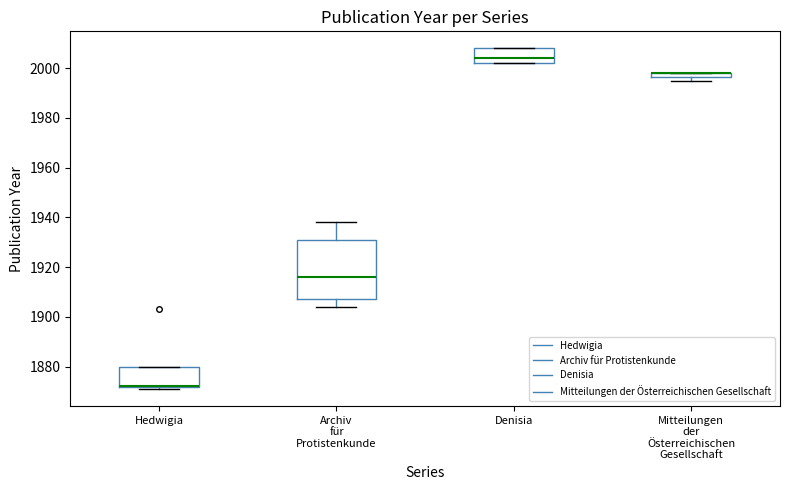

Where is the lower edge of the box for Hedwigia on the y-axis? The values are not printed on the chart, so give them approximately, as read against the axis.

1872